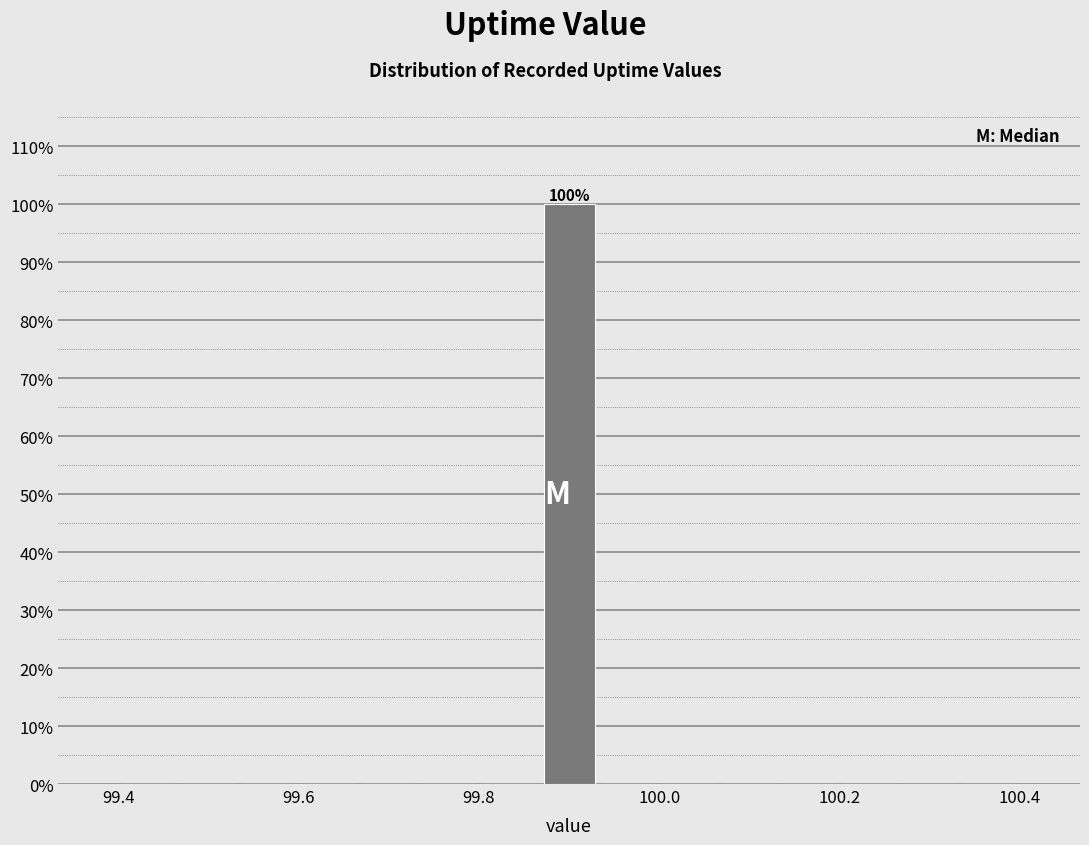

Around what value on the x-axis is the tallest bar? Give the approximate position of its centre, as read against the axis.

99.90